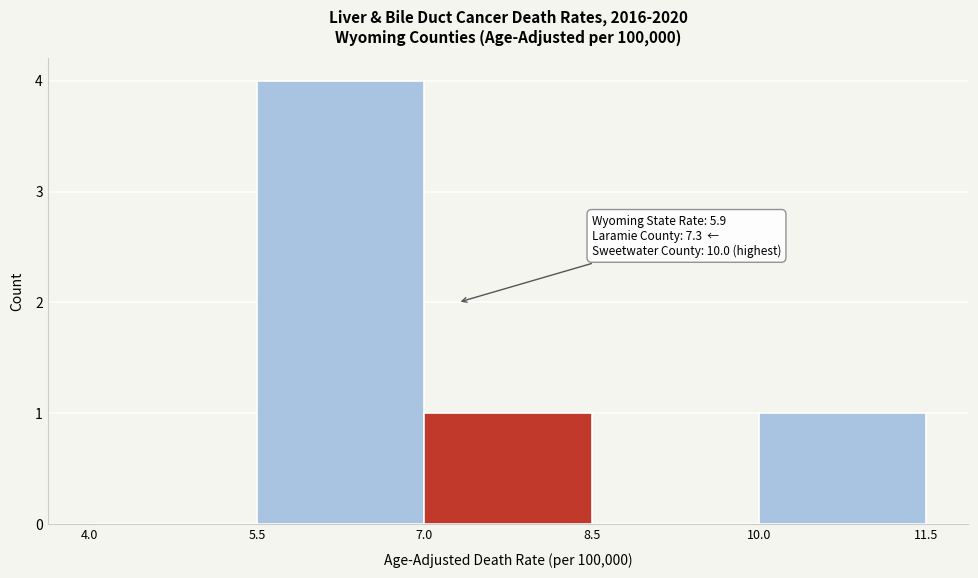

Which range on the x-axis has the tallest bar?

5.5 to 7.0